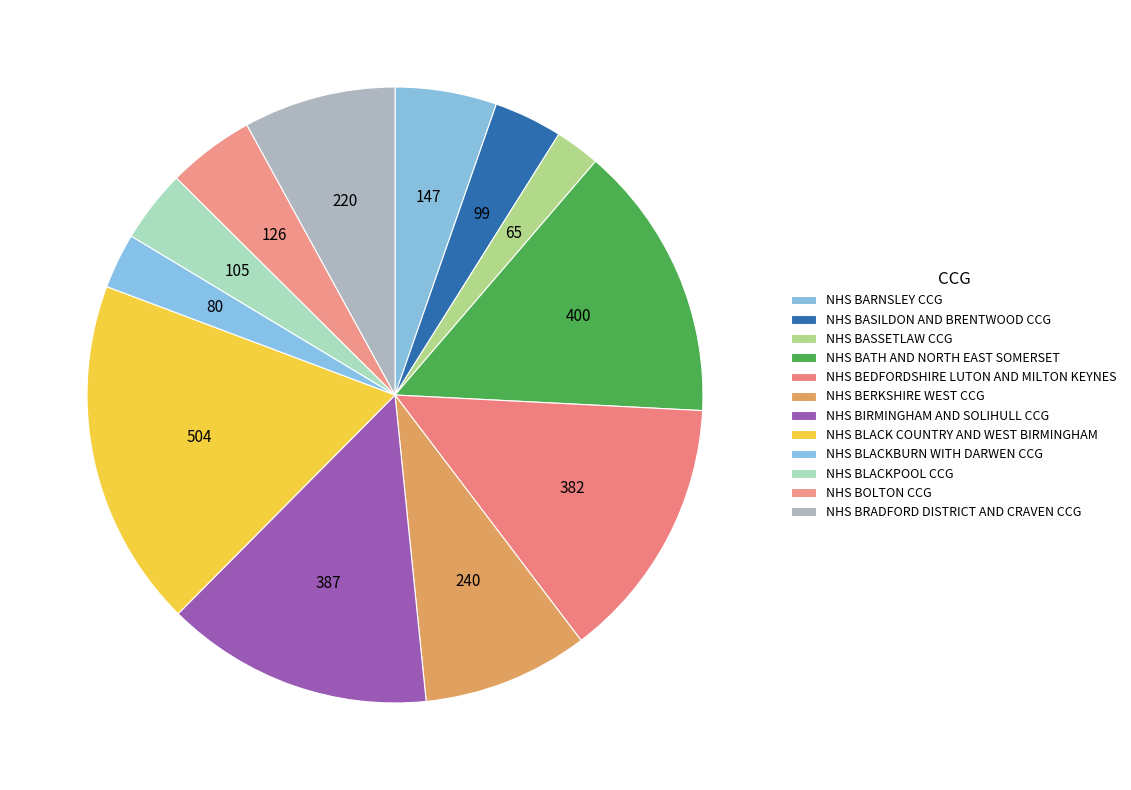

How many segments does this pie chart have?

12